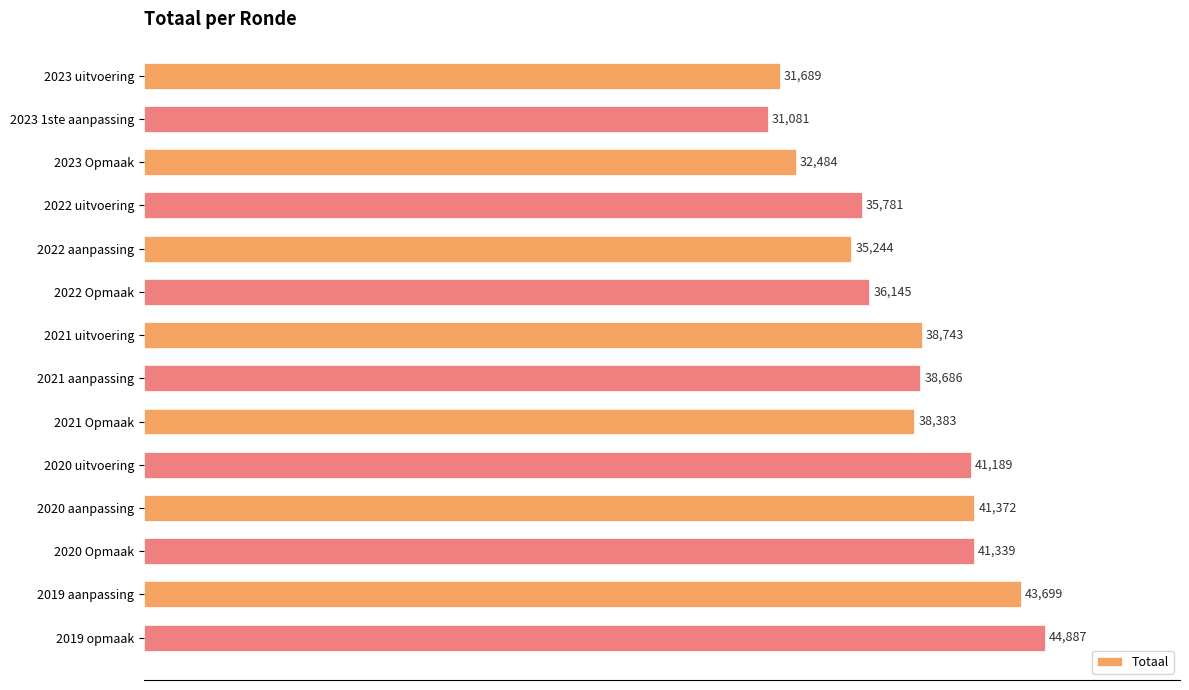

Rank the categories by value from highest to lowest.

2019 opmaak, 2019 aanpassing, 2020 aanpassing, 2020 Opmaak, 2020 uitvoering, 2021 uitvoering, 2021 aanpassing, 2021 Opmaak, 2022 Opmaak, 2022 uitvoering, 2022 aanpassing, 2023 Opmaak, 2023 uitvoering, 2023 1ste aanpassing